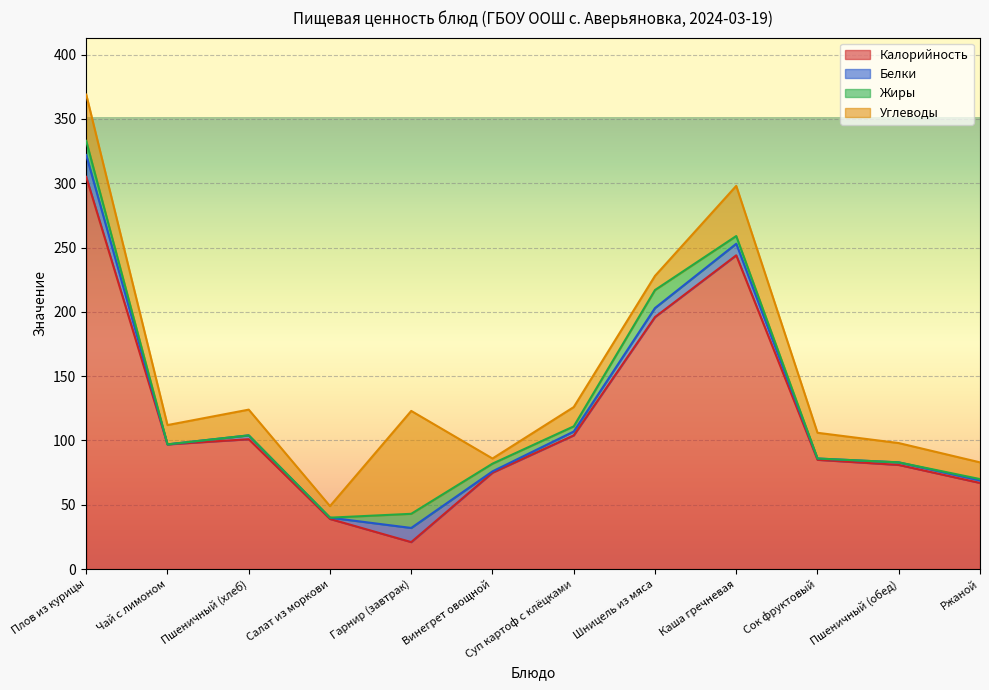

What is the label of the 1st point from the right?

Ржаной